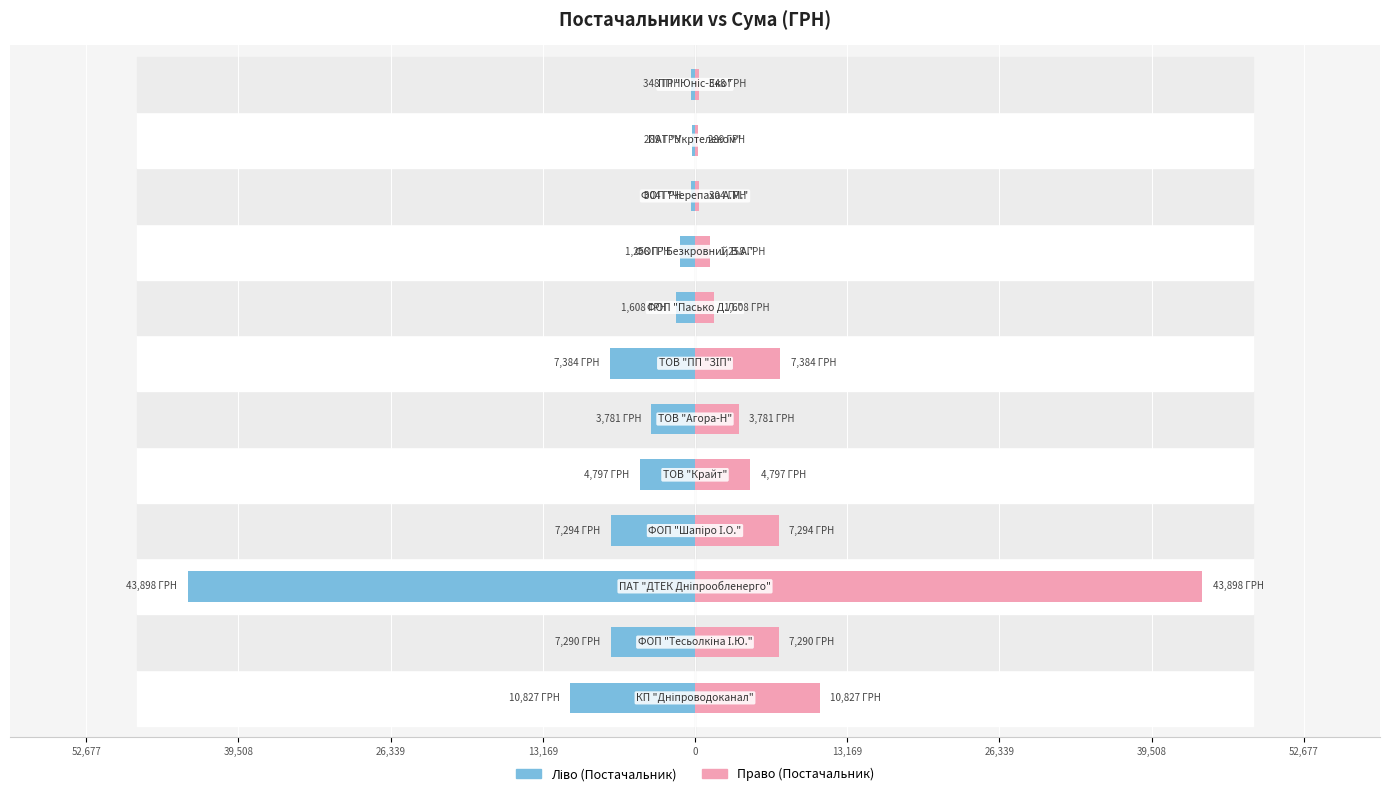

What is the highest value of the Постачальник (право) series?

43897.6